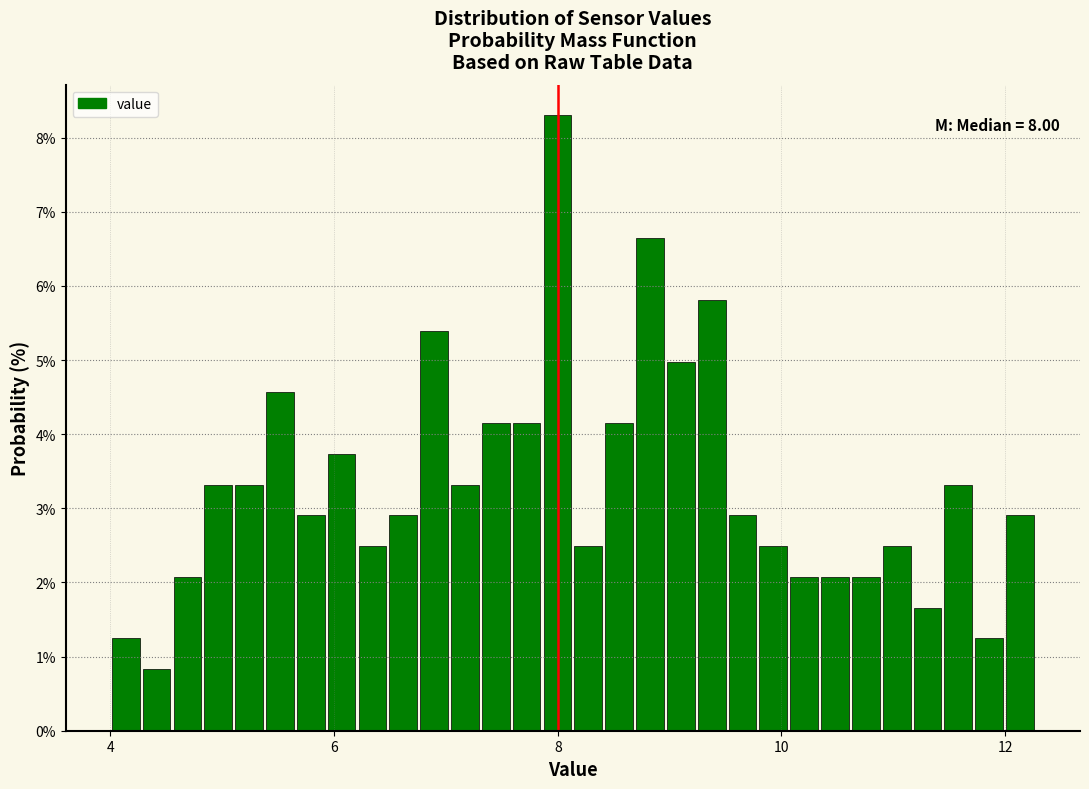

Read against the x-axis, roughly where is the centre of the tallest bar?

8.0